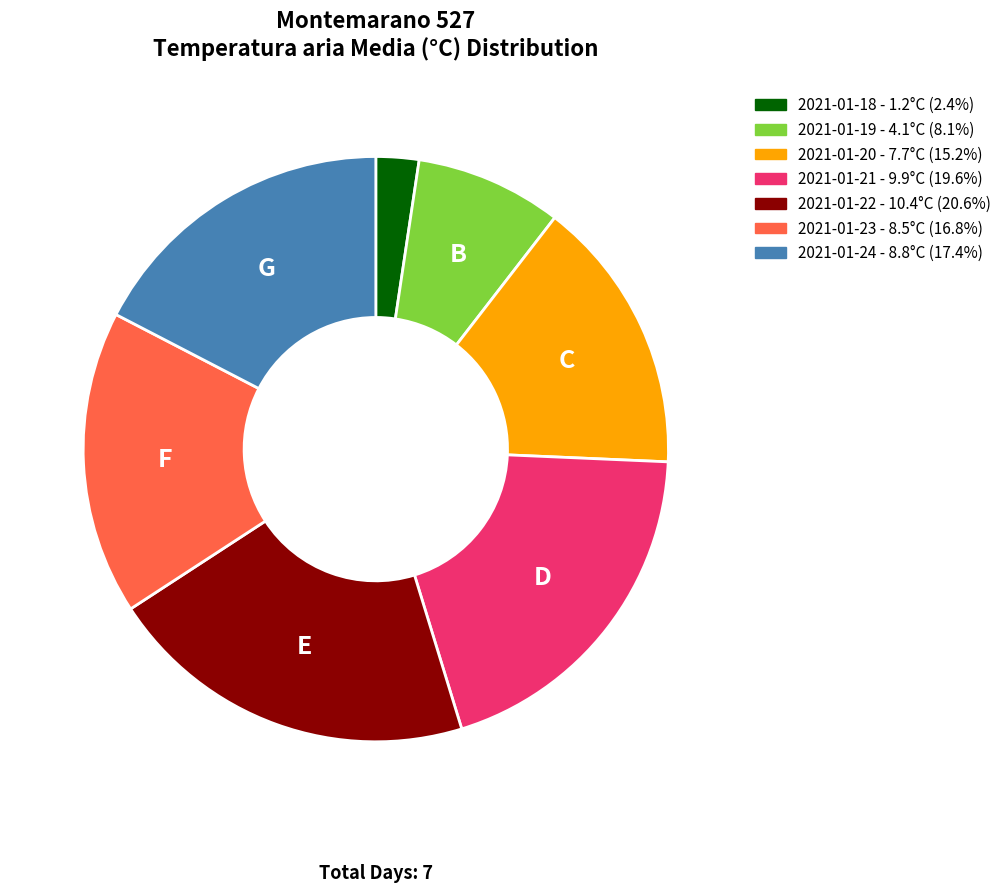

Is the sum of 2021-01-24 and 2021-01-22 greater than half?

No